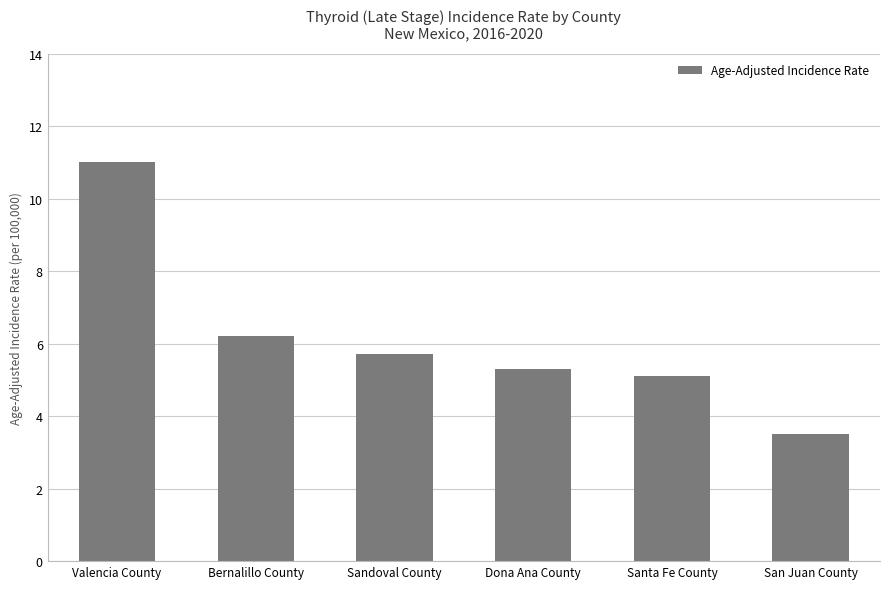

Are the bars horizontal?

No